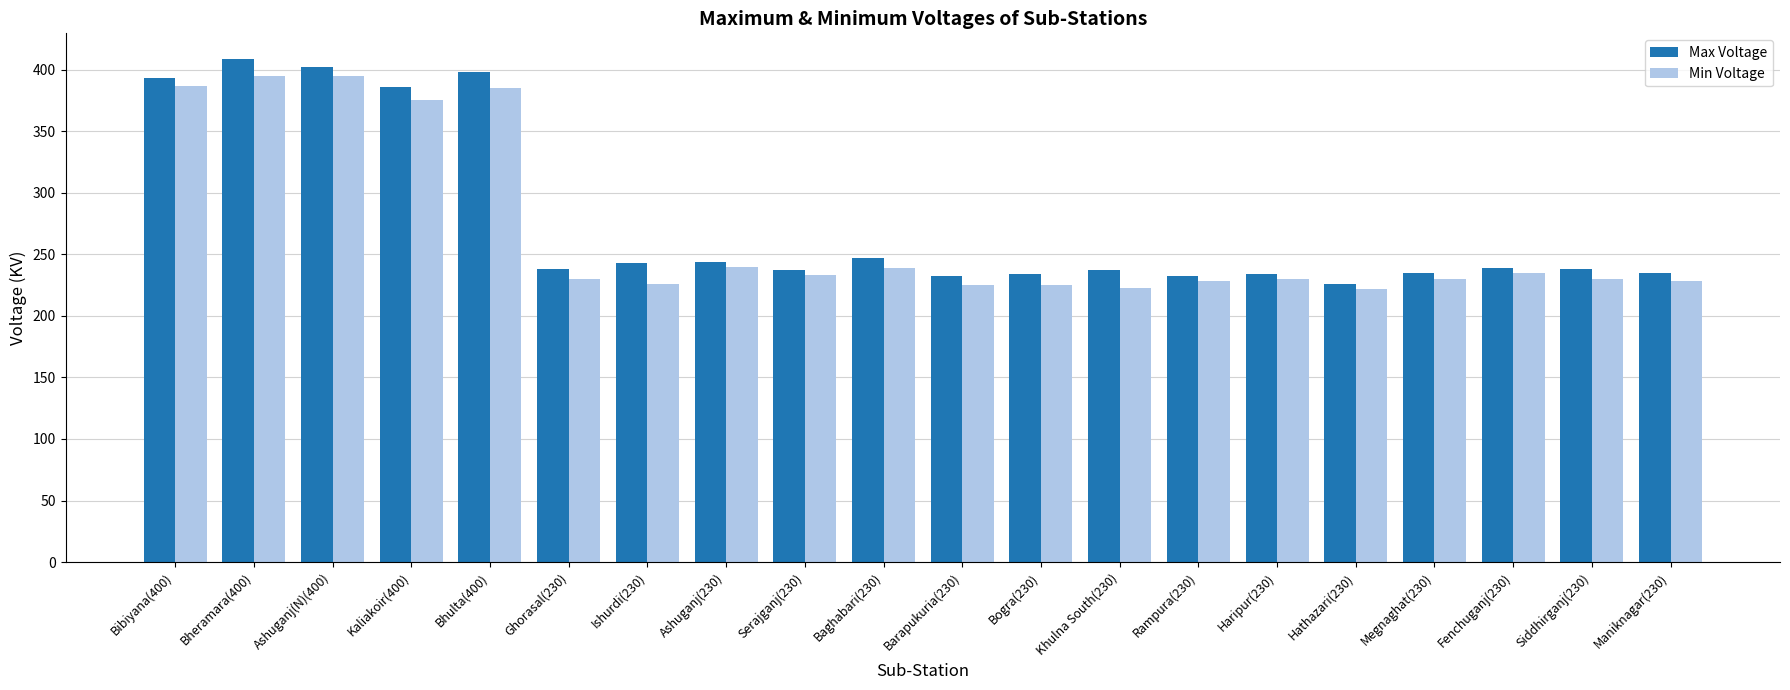

Between Ashuganj(N)(400) and Ishurdi(230), which series saw the biggest shift?

Min Voltage